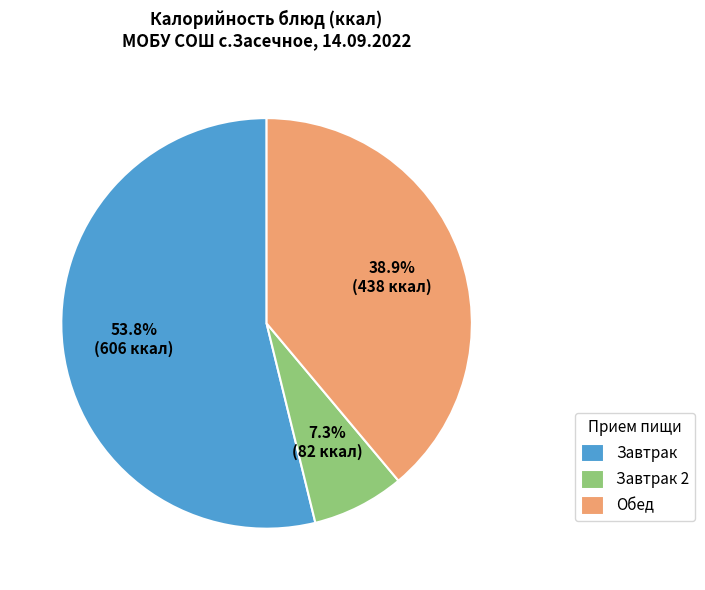

What is the majority slice?

Завтрак